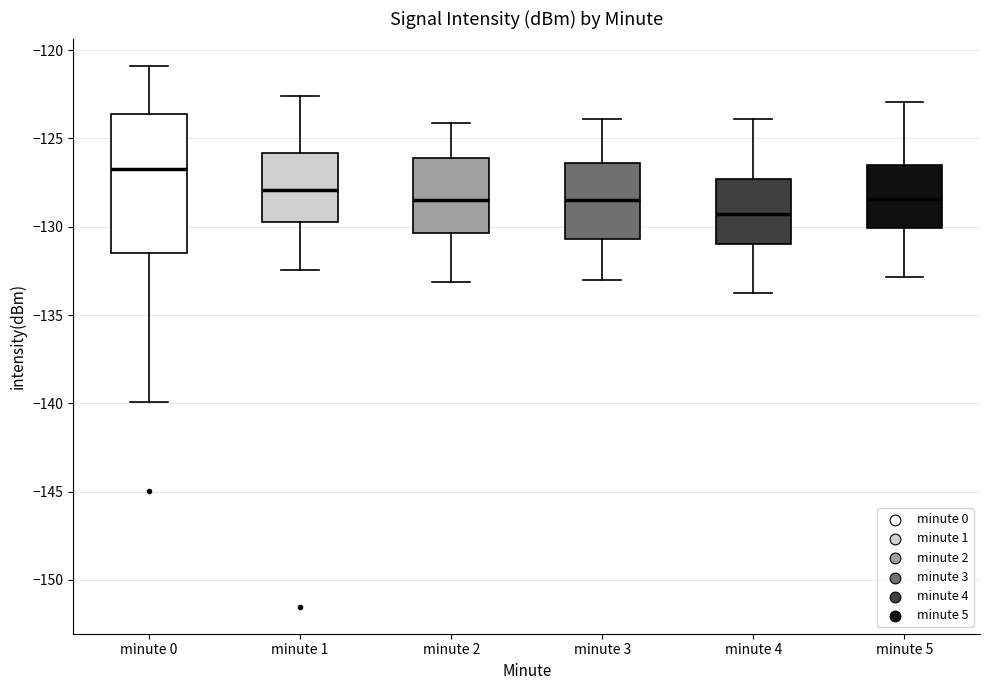

Reading left to right, read every box against the y-axis: the position of its median line, the range the box covers, and the ends of its whiskers. The values are not printed on the chart, so give them approximately, as read against the axis.

minute 0: median -126.5, box -131.5 to -123.5, whiskers -140.0 to -121.0
minute 1: median -128.0, box -129.5 to -126.0, whiskers -132.5 to -122.5
minute 2: median -128.5, box -130.5 to -126.0, whiskers -133.0 to -124.0
minute 3: median -128.5, box -130.5 to -126.5, whiskers -133.0 to -124.0
minute 4: median -129.5, box -131.0 to -127.5, whiskers -133.5 to -124.0
minute 5: median -128.5, box -130.0 to -126.5, whiskers -133.0 to -123.0